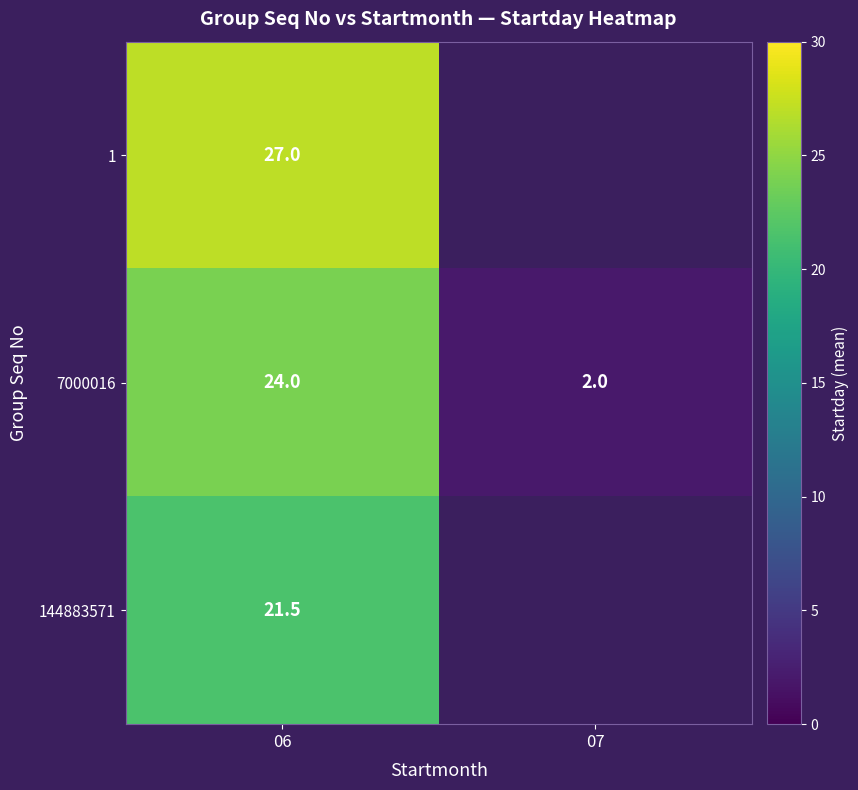

What is the total value across all series at 06?

72.5